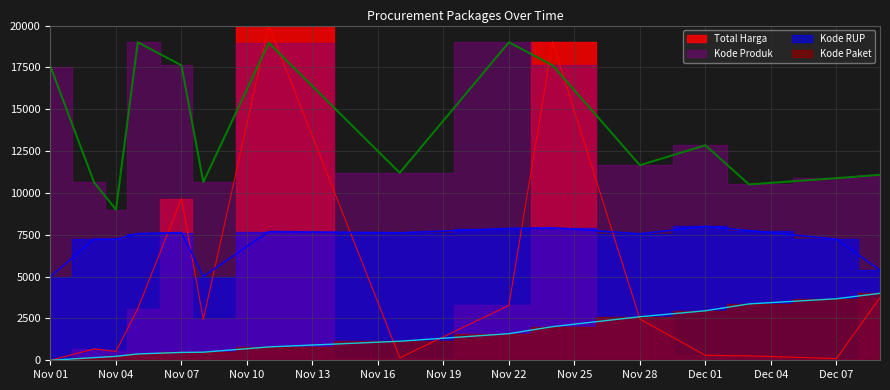

Rank the series by their average value, from highest to lowest.

Kode Produk, Kode RUP, Total Harga, Kode Paket